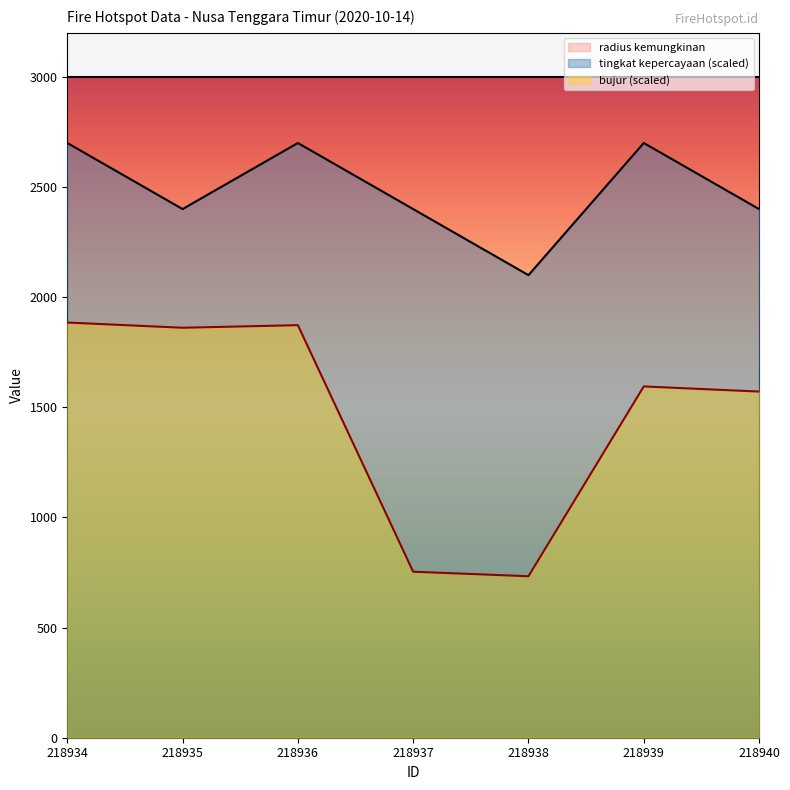

Which series has the largest range (max minus min)?

bujur (scaled)